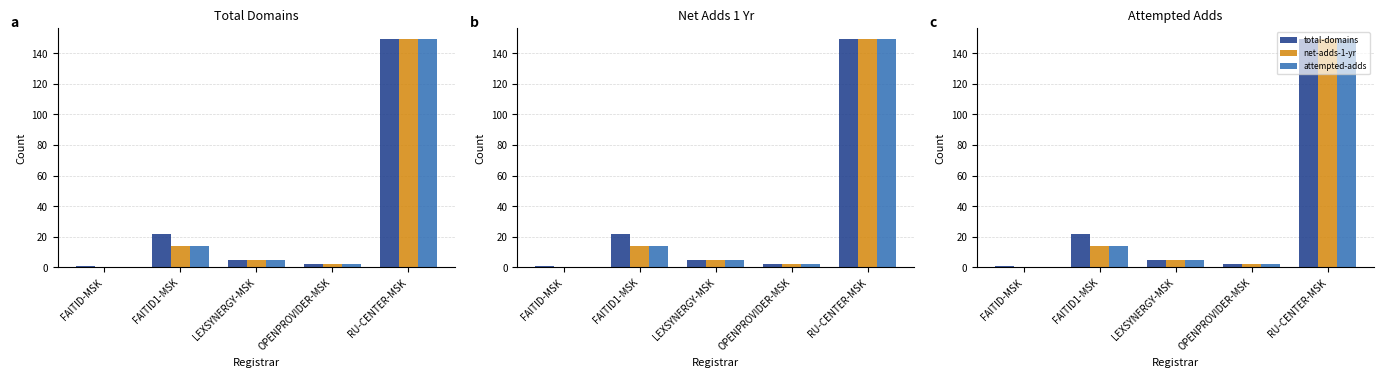

Is it true that attempted-adds equals 14 at FAITID1-MSK?

True